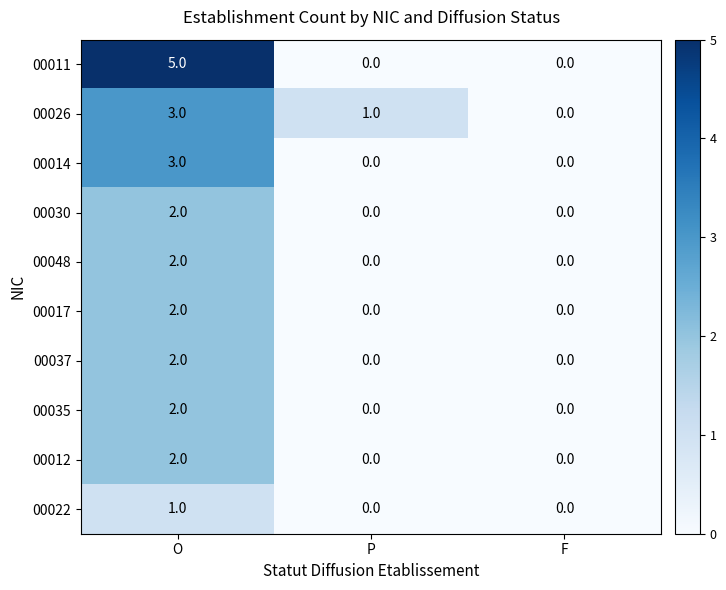

Reading right to left, extract all data points from this chart.

00011: F=0	P=0	O=5
00026: F=0	P=1	O=3
00014: F=0	P=0	O=3
00030: F=0	P=0	O=2
00048: F=0	P=0	O=2
00017: F=0	P=0	O=2
00037: F=0	P=0	O=2
00035: F=0	P=0	O=2
00012: F=0	P=0	O=2
00022: F=0	P=0	O=1